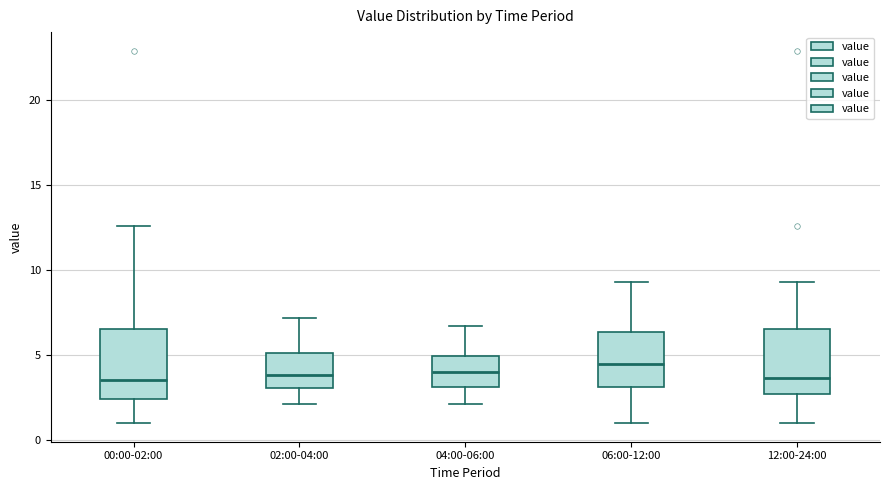

Reading left to right, read every box against the y-axis: the position of its median line, the range the box covers, and the ends of its whiskers. The values are not printed on the chart, so give them approximately, as read against the axis.

00:00-02:00: median 3.5, box 2.5 to 6.5, whiskers 1.0 to 12.5
02:00-04:00: median 4.0, box 3.0 to 5.0, whiskers 2.0 to 7.0
04:00-06:00: median 4.0, box 3.0 to 5.0, whiskers 2.0 to 6.5
06:00-12:00: median 4.5, box 3.0 to 6.5, whiskers 1.0 to 9.5
12:00-24:00: median 3.5, box 2.5 to 6.5, whiskers 1.0 to 9.5